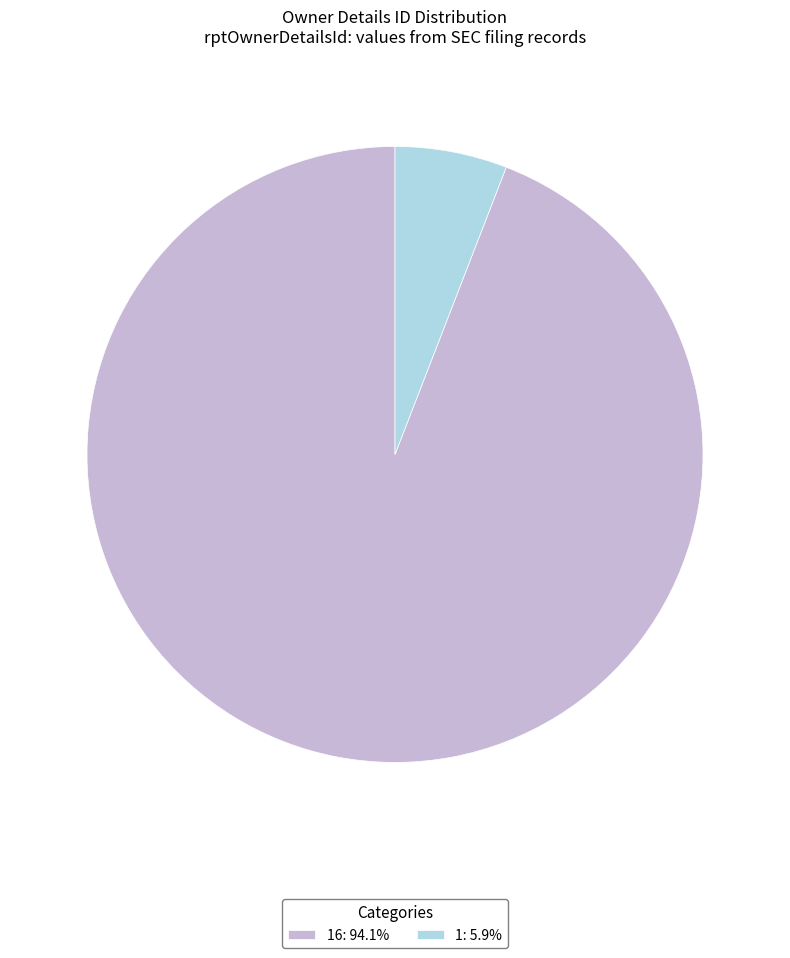

Is the sum of 16: 94.1% and 1: 5.9% greater than half?

Yes